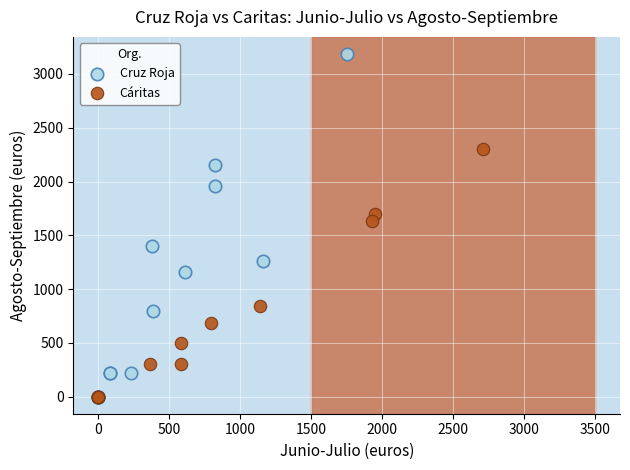

What are all the series names shown in the legend?

Cruz Roja, Cáritas